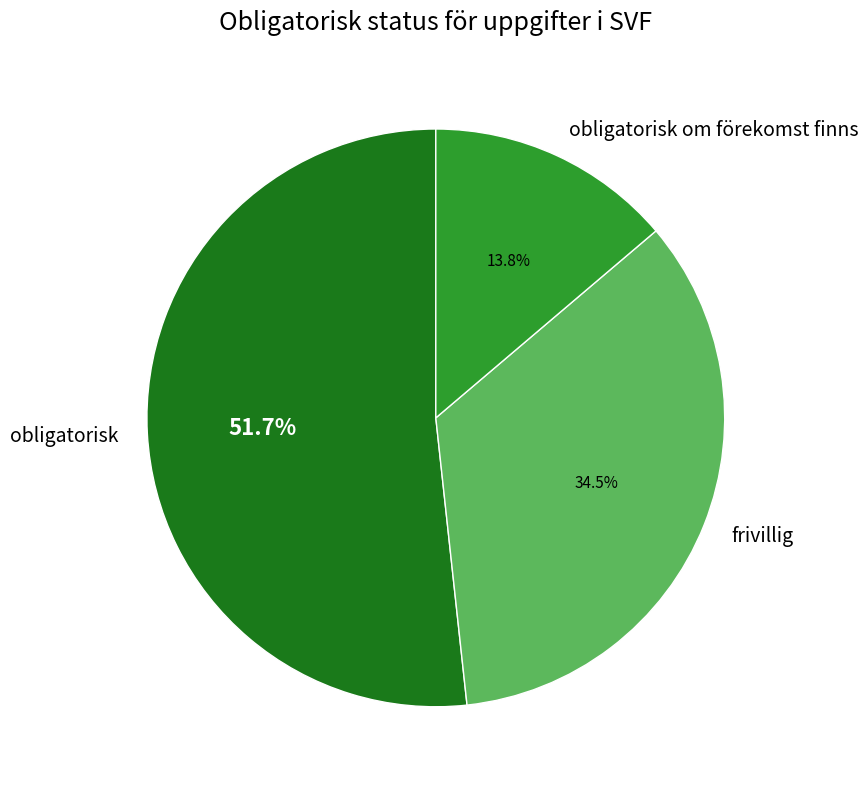

Which category accounts for the majority?

obligatorisk